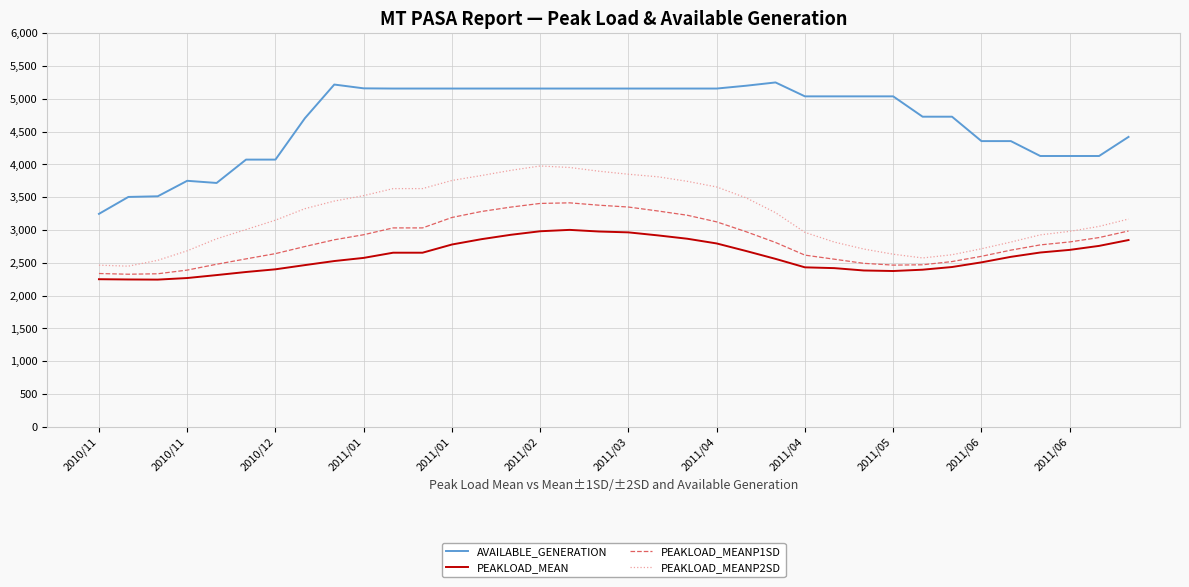

List the series in order of their peak value, highest first.

AVAILABLE_GENERATION, PEAKLOAD_MEANP2SD, PEAKLOAD_MEANP1SD, PEAKLOAD_MEAN